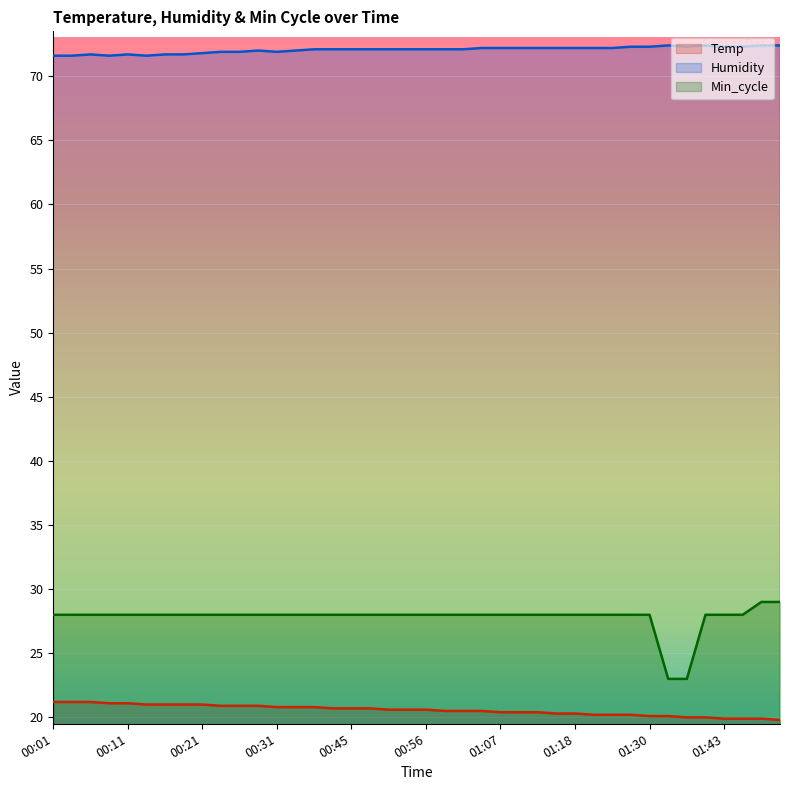

Where does the Temp series first go above 20?

00:01